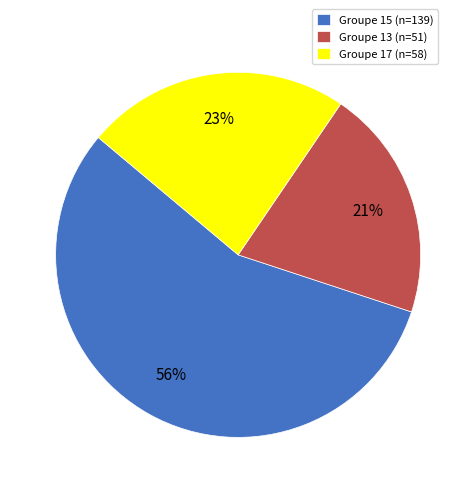

Between Groupe 13 (n=51) and Groupe 15 (n=139), which is larger?

Groupe 15 (n=139)